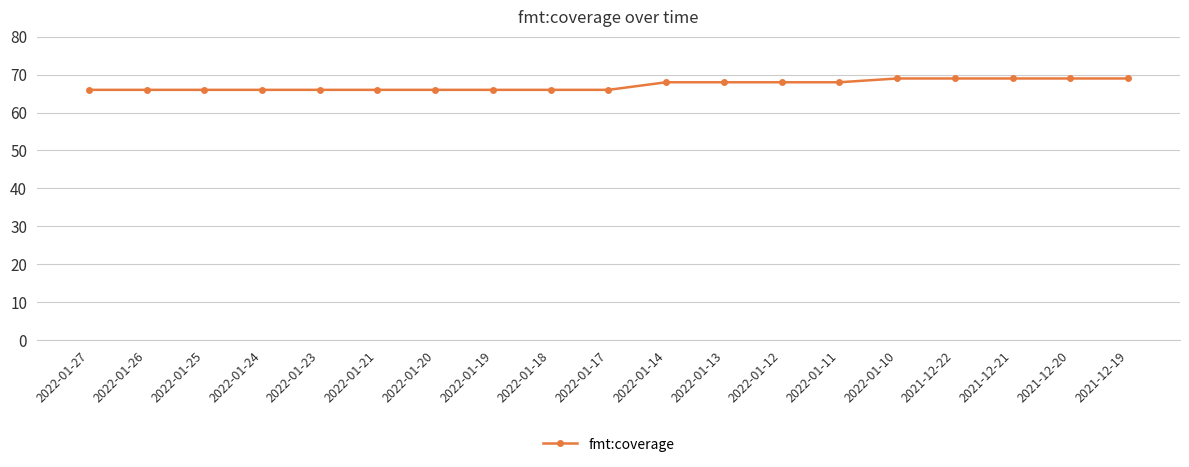

What is the value of the 17th point from the left?

69